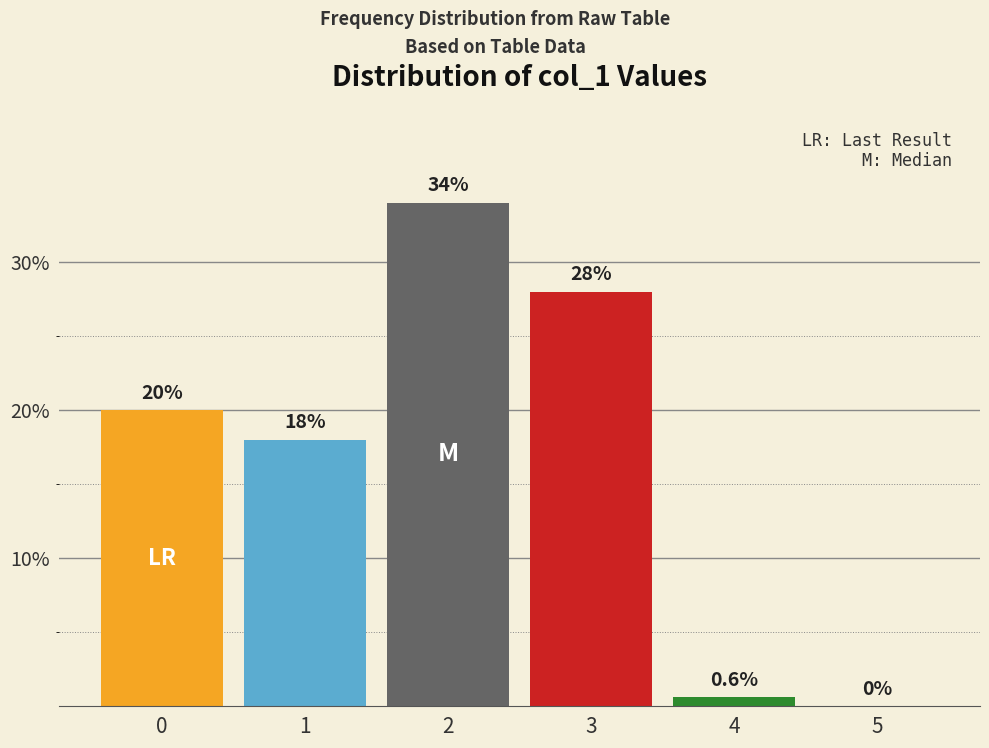

Reading right to left, what are all the values shown in this chart?

5=0.0	4=0.6	3=28.0	2=34.0	1=18.0	0=20.0